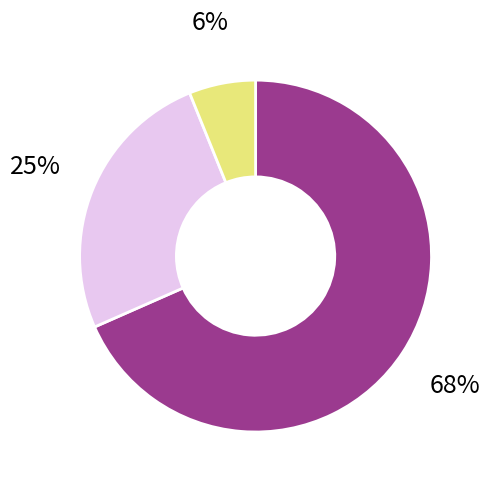

How many segments does this pie chart have?

3